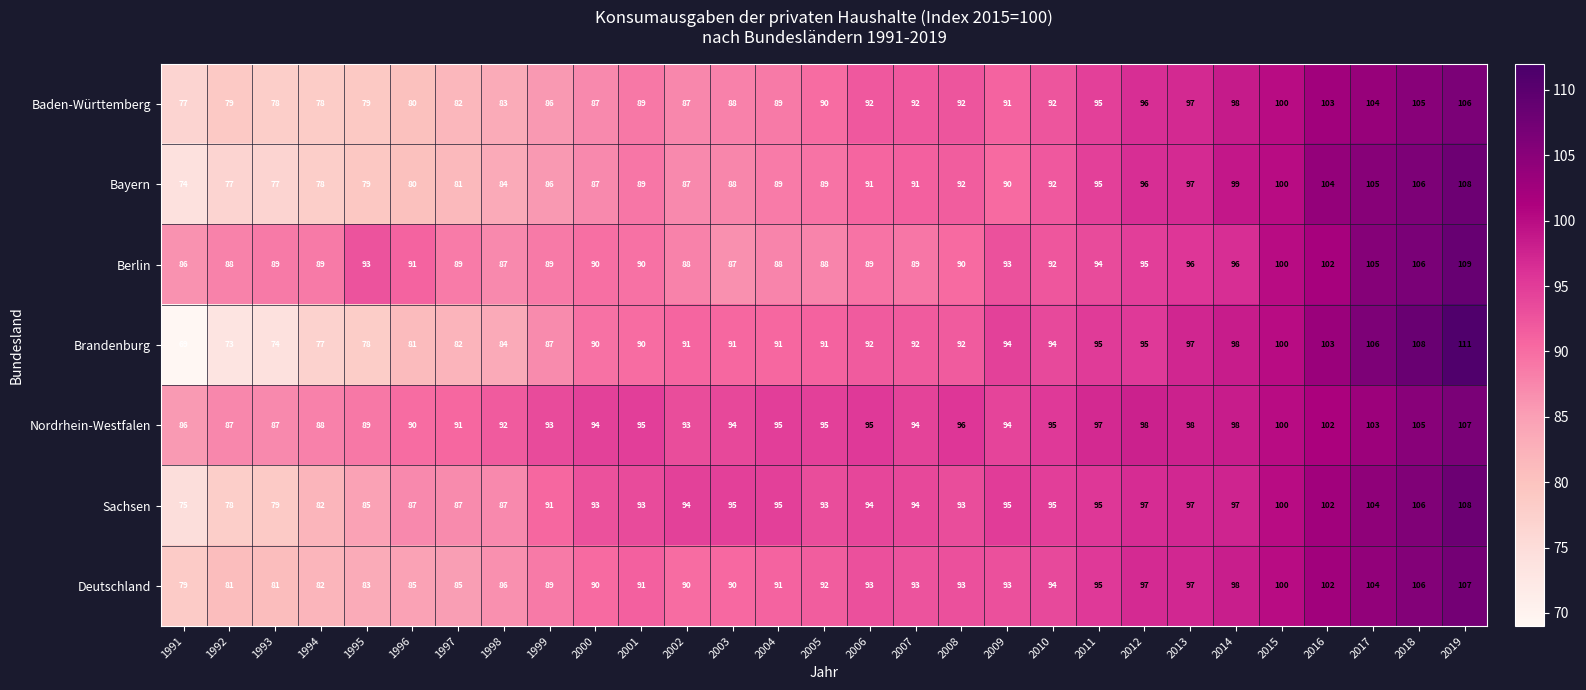

The value of Berlin at 2010 is 92. True or false?

True